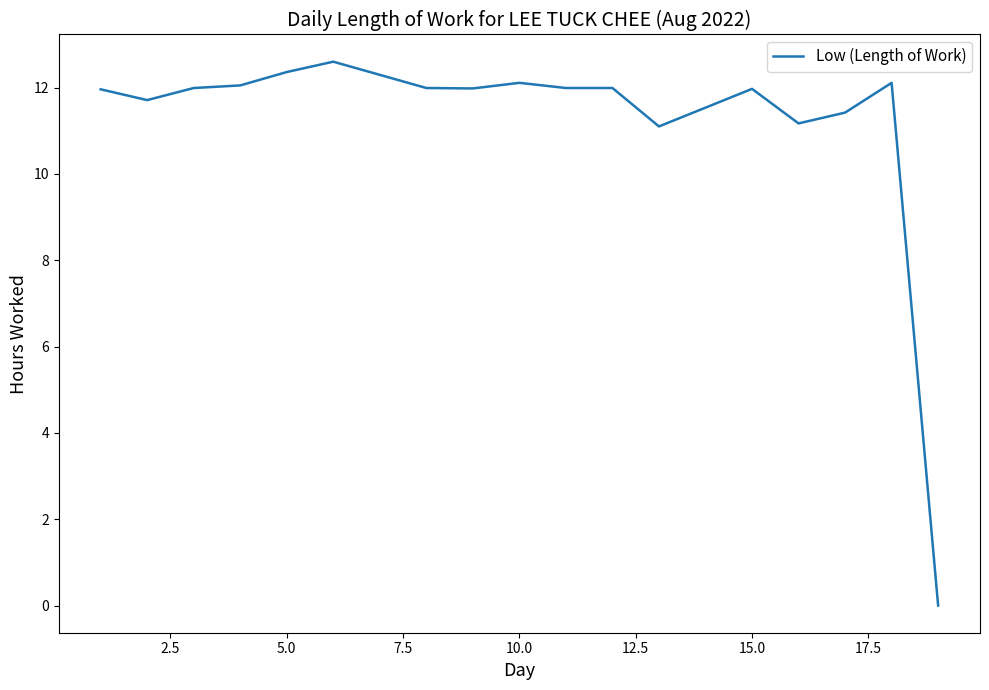

What is the maximum value shown in the chart?

12.6